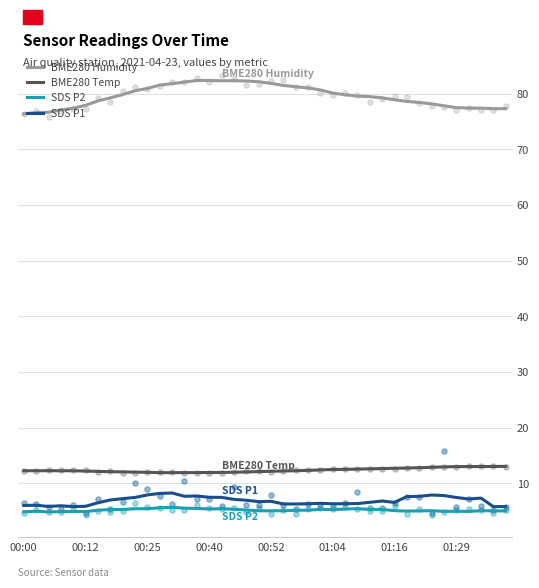

Is it true that SDS P2 equals 5.0 at 00:52?

True